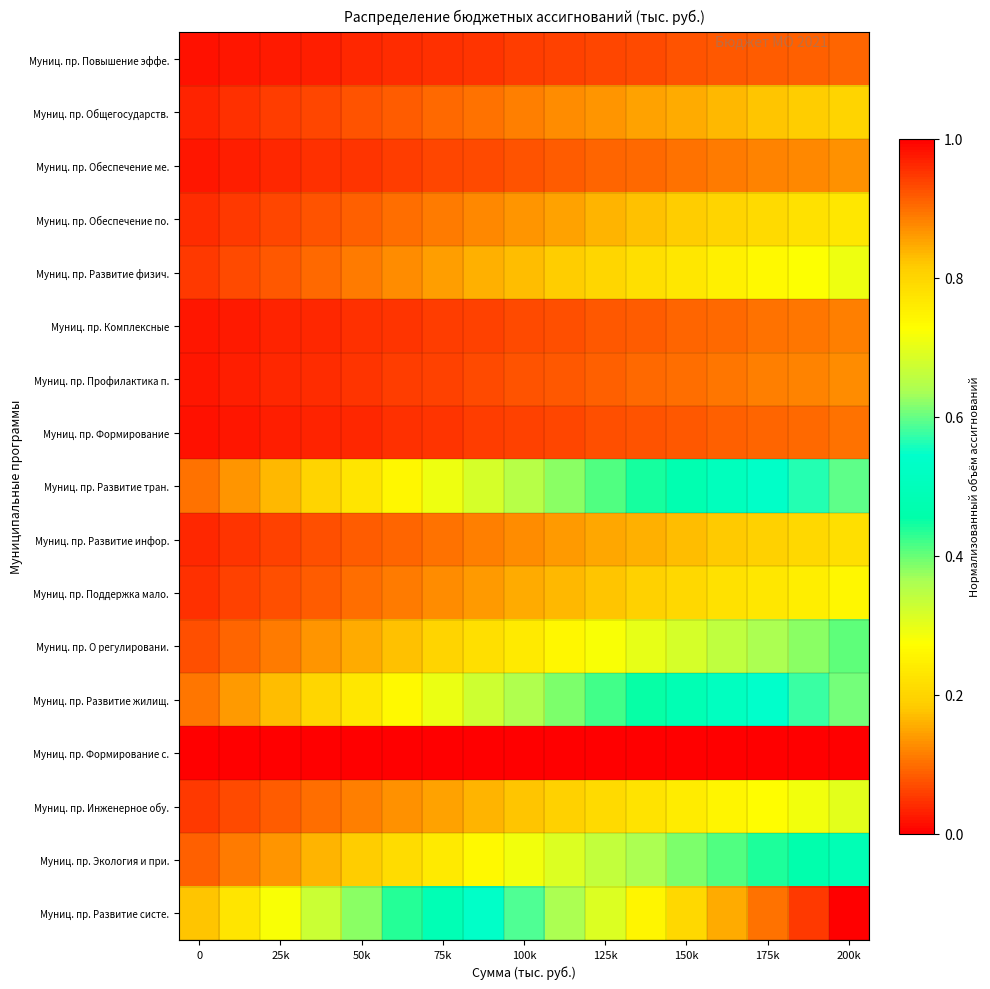

Which series has the largest range (max minus min)?

Муниц. пр. Развитие систе.